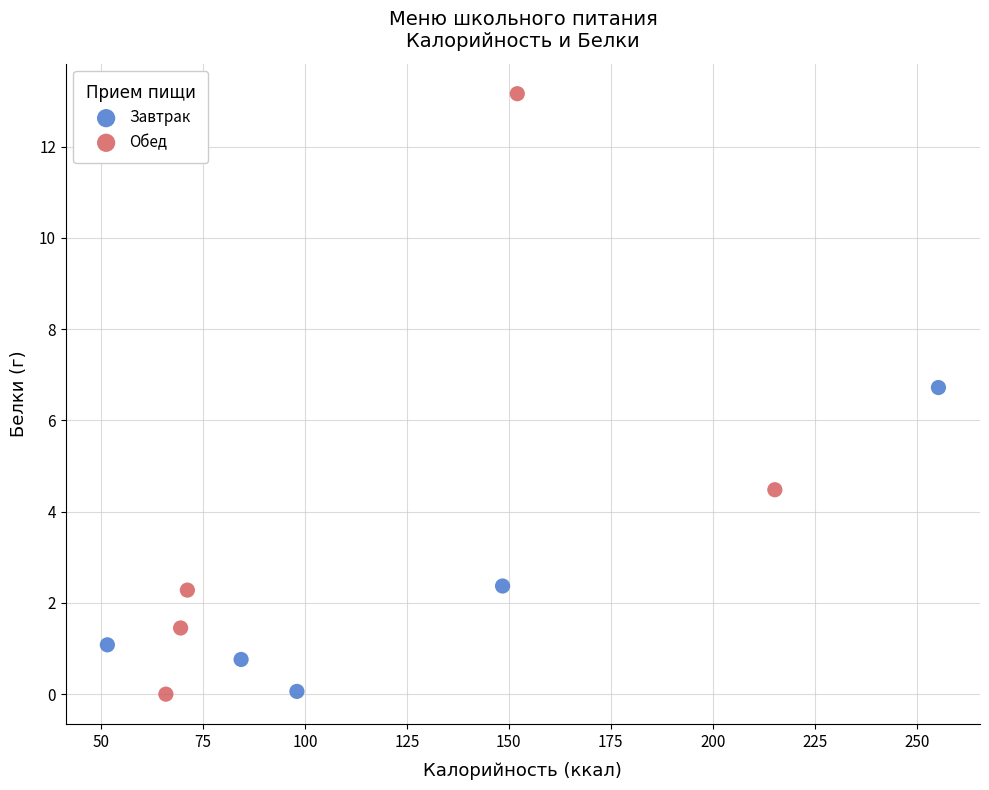

What are all the series names shown in the legend?

Завтрак, Обед